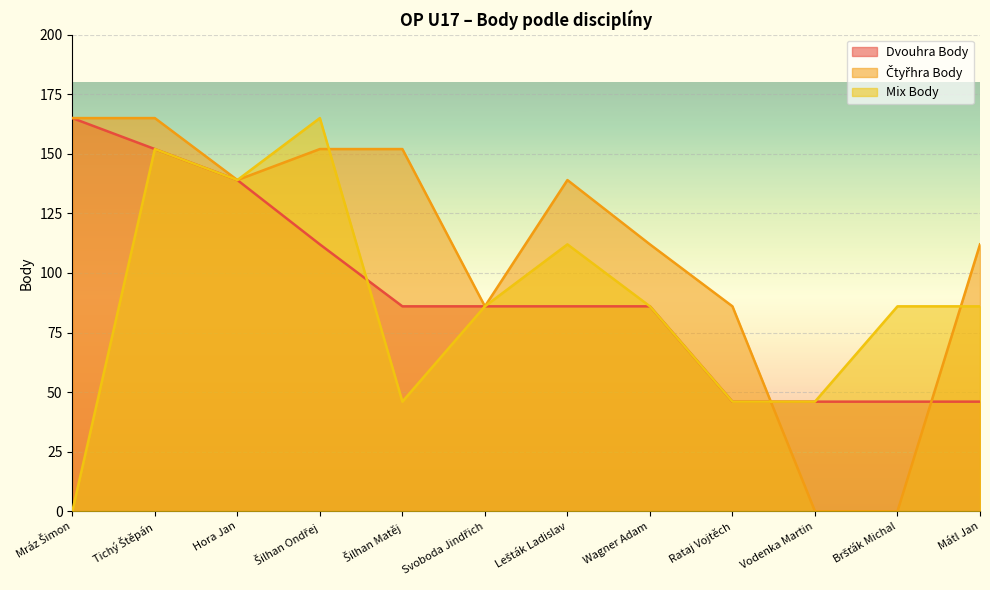

Which category has the highest value in the Dvouhra Body series?

Mráz Šimon